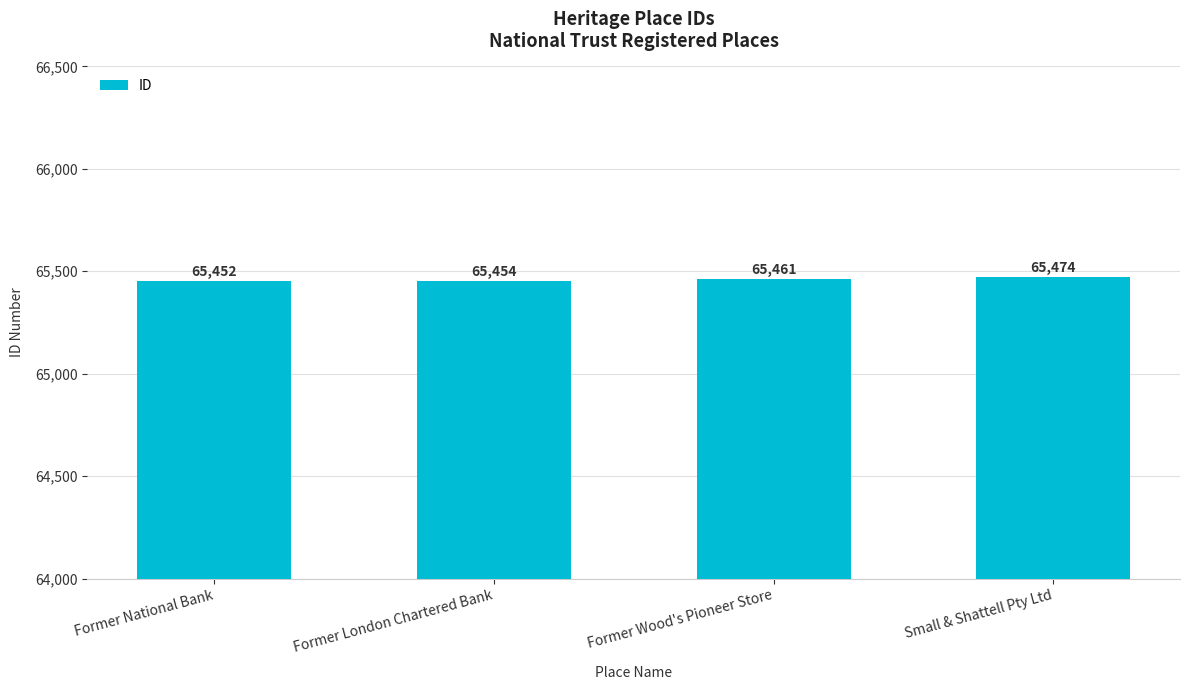

What is the change in value from Former National Bank to Former Wood's Pioneer Store?

+9